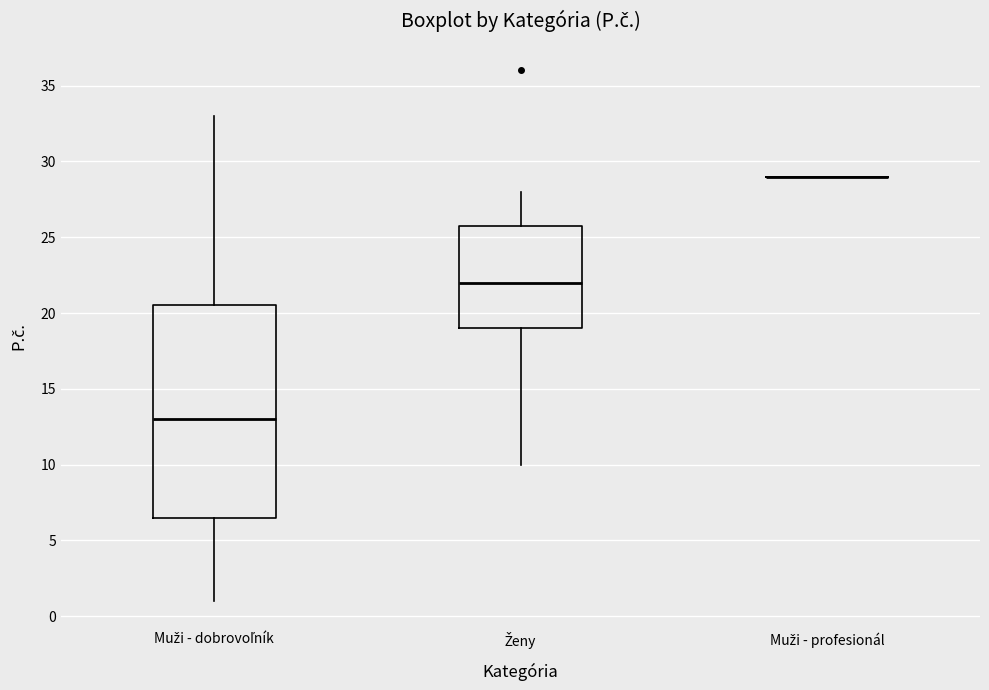

Where is the upper edge of the box for Muži - dobrovoľník on the y-axis? The values are not printed on the chart, so give them approximately, as read against the axis.

20.5